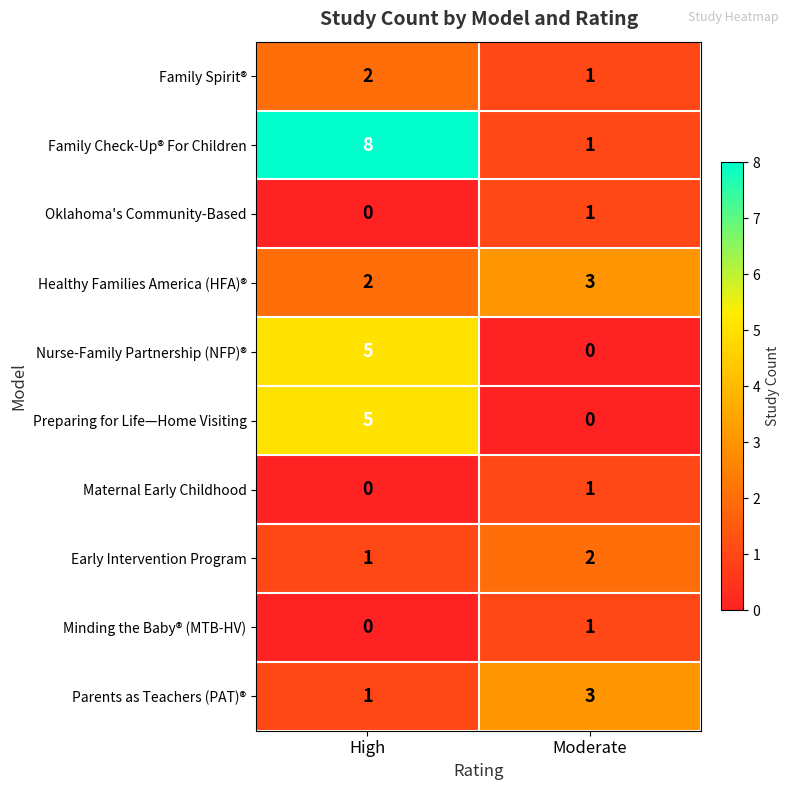

Is it true that Family Spirit® equals 1 at Moderate?

True